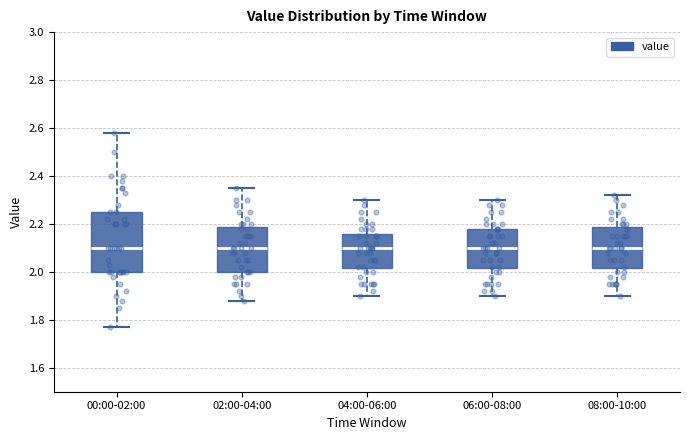

Where does the lower whisker of the box for 02:00-04:00 end on the y-axis? The values are not printed on the chart, so give them approximately, as read against the axis.

1.88